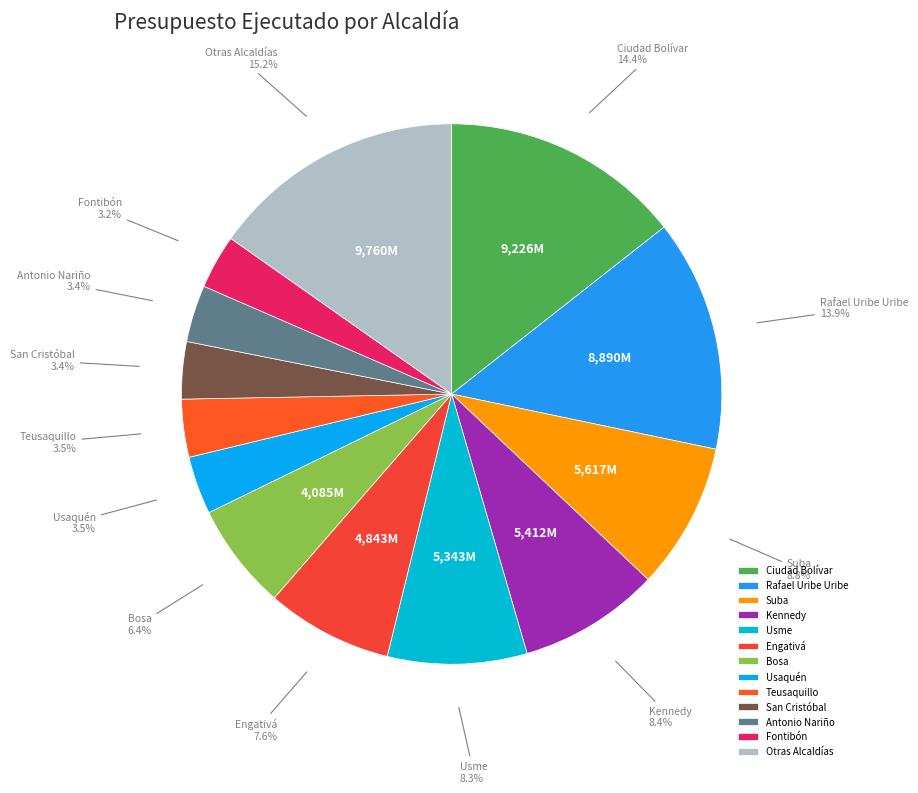

Approximately how many times larger is the value at Rafael Uribe Uribe compared to Antonio Nariño?

4.1